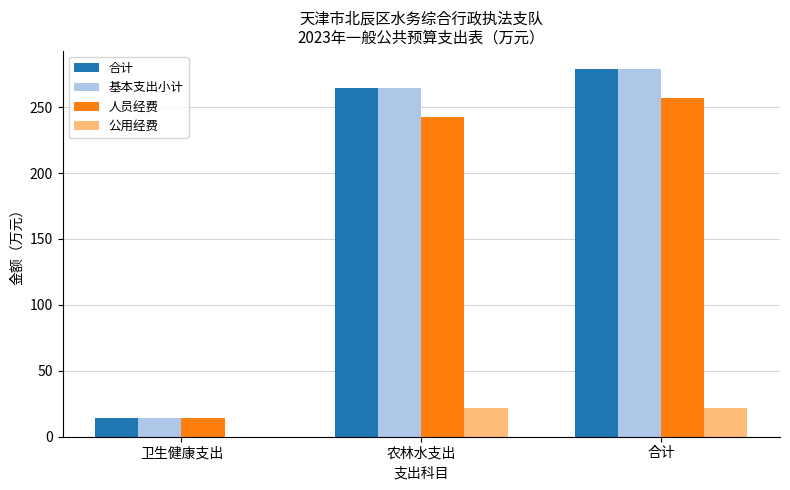

The value of 合计 at 卫生健康支出 is 14.2. True or false?

True